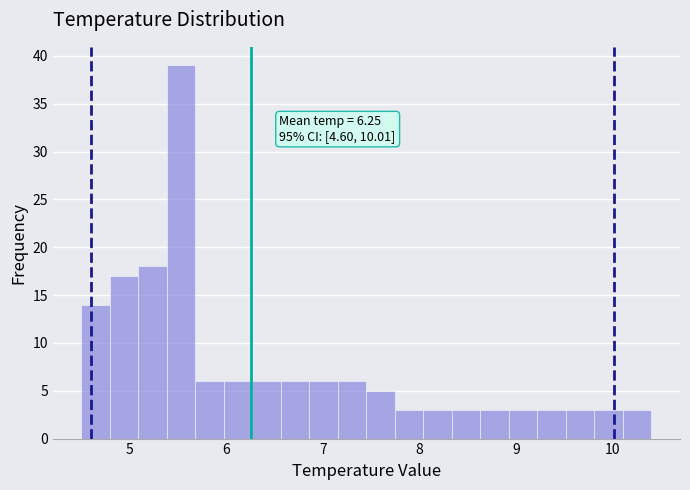

Read against the x-axis, roughly where is the centre of the tallest bar?

5.5